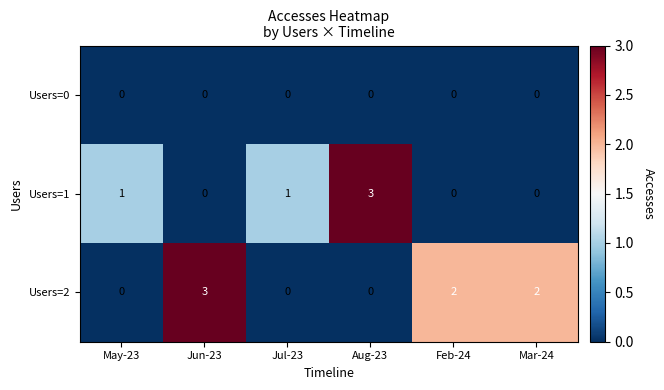

What is the difference between the maximum and minimum values in the Users=2 series?

3